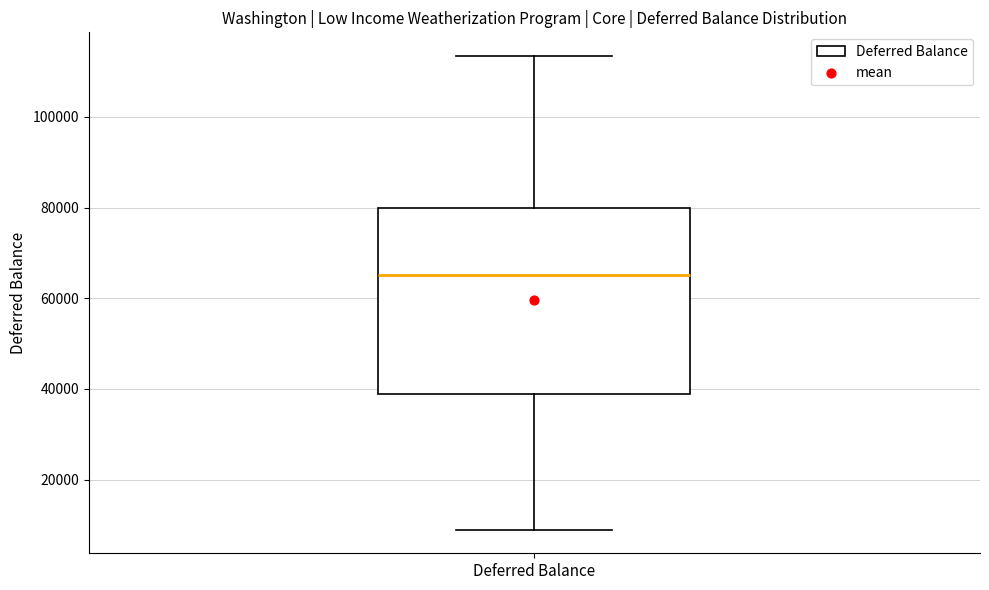

Where does the lower whisker of the box for Deferred Balance end on the y-axis? The values are not printed on the chart, so give them approximately, as read against the axis.

8000